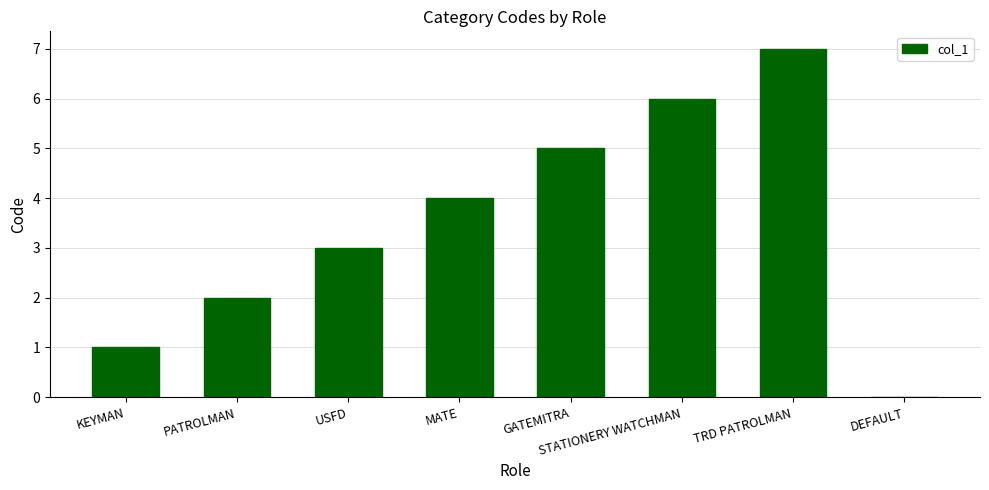

What value does the data have at STATIONERY WATCHMAN?

6